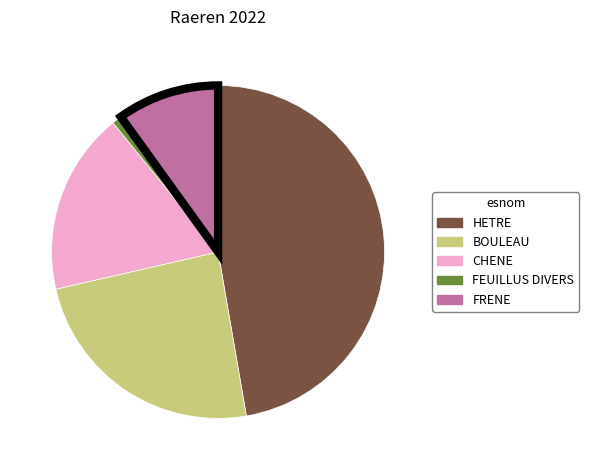

Combined, do HETRE and FRENE account for over 50%?

Yes